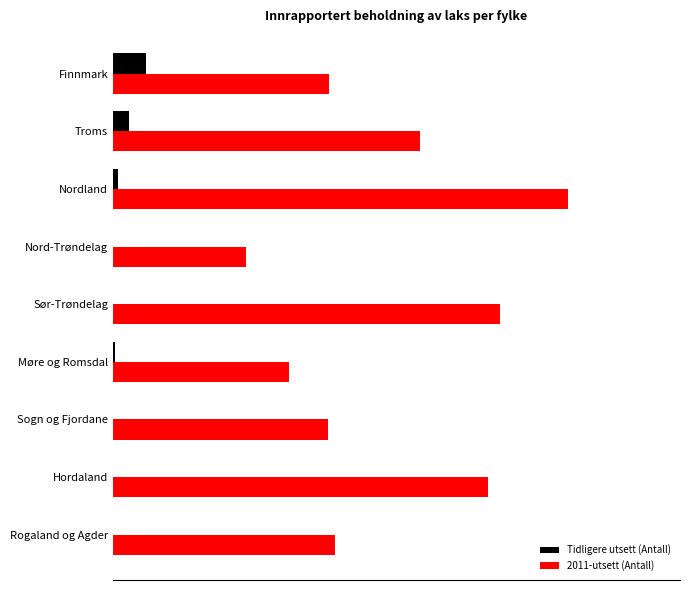

Which series has the largest total across all categories?

2011-utsett (Antall)